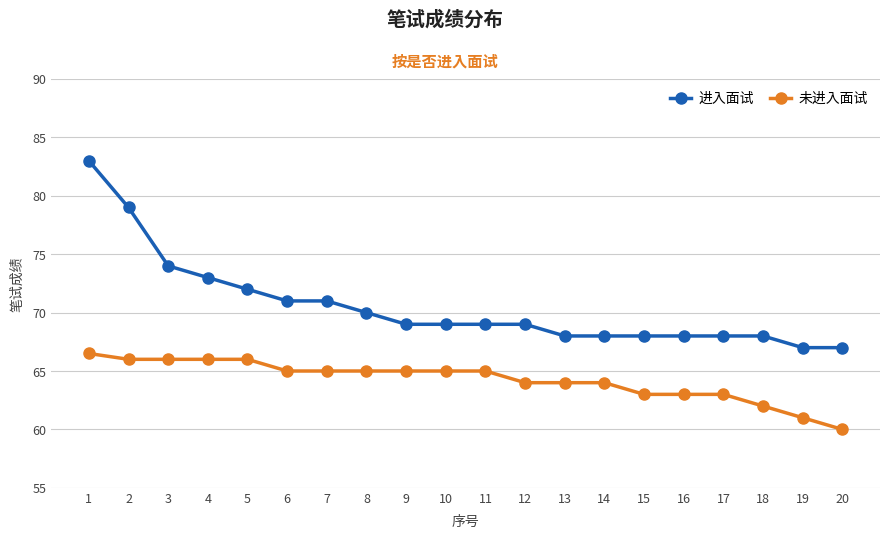

Reading right to left, extract all data points from this chart.

进入面试: 67.0	67.0	68.0	68.0	68.0	68.0	68.0	68.0	69.0	69.0	69.0	69.0	70.0	71.0	71.0	72.0	73.0	74.0	79.0	83.0
未进入面试: 60.0	61.0	62.0	63.0	63.0	63.0	64.0	64.0	64.0	65.0	65.0	65.0	65.0	65.0	65.0	66.0	66.0	66.0	66.0	66.5